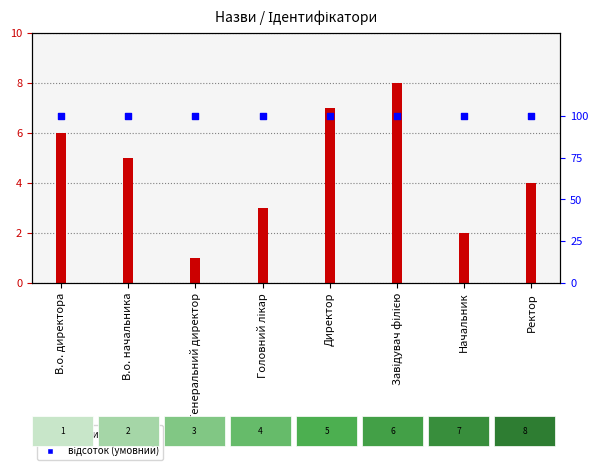

What are all the series names shown in the legend?

Ідентифікатор, відсоток (умовний)